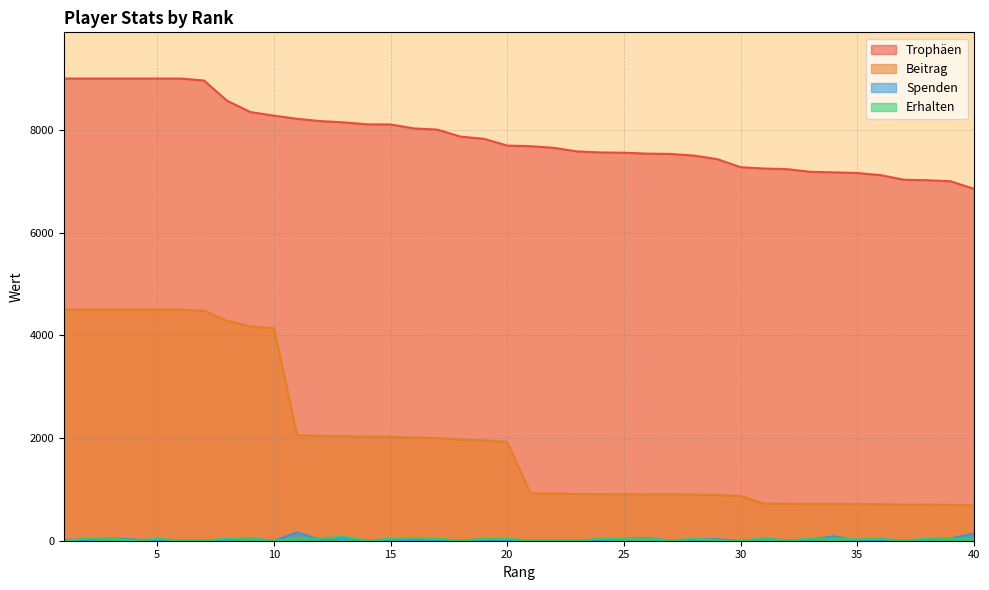

Where is Trophäen nearest to the value 7926?

18